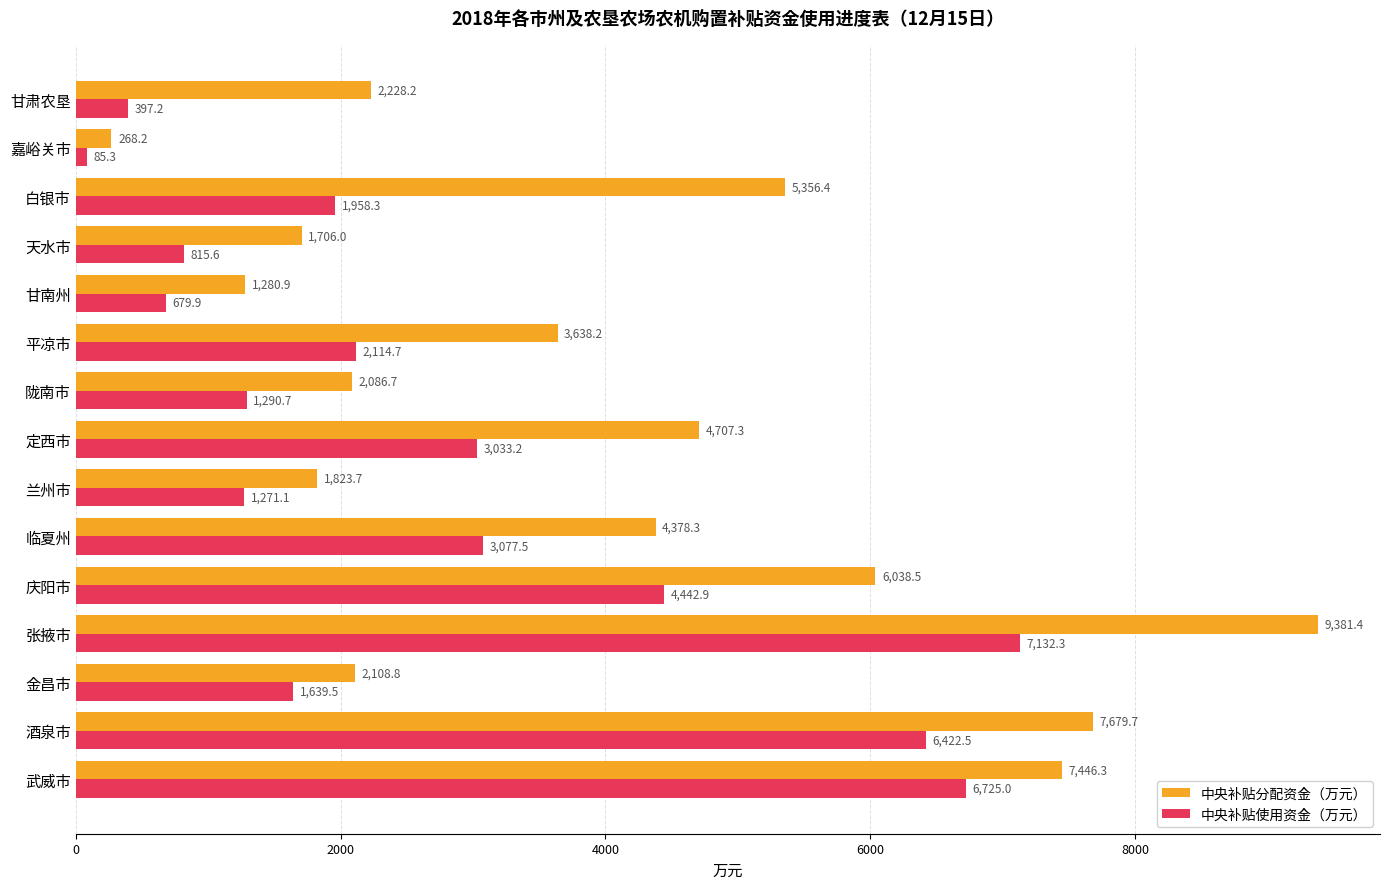

Which series changed the most between 金昌市 and 甘南州?

中央补贴使用资金（万元）